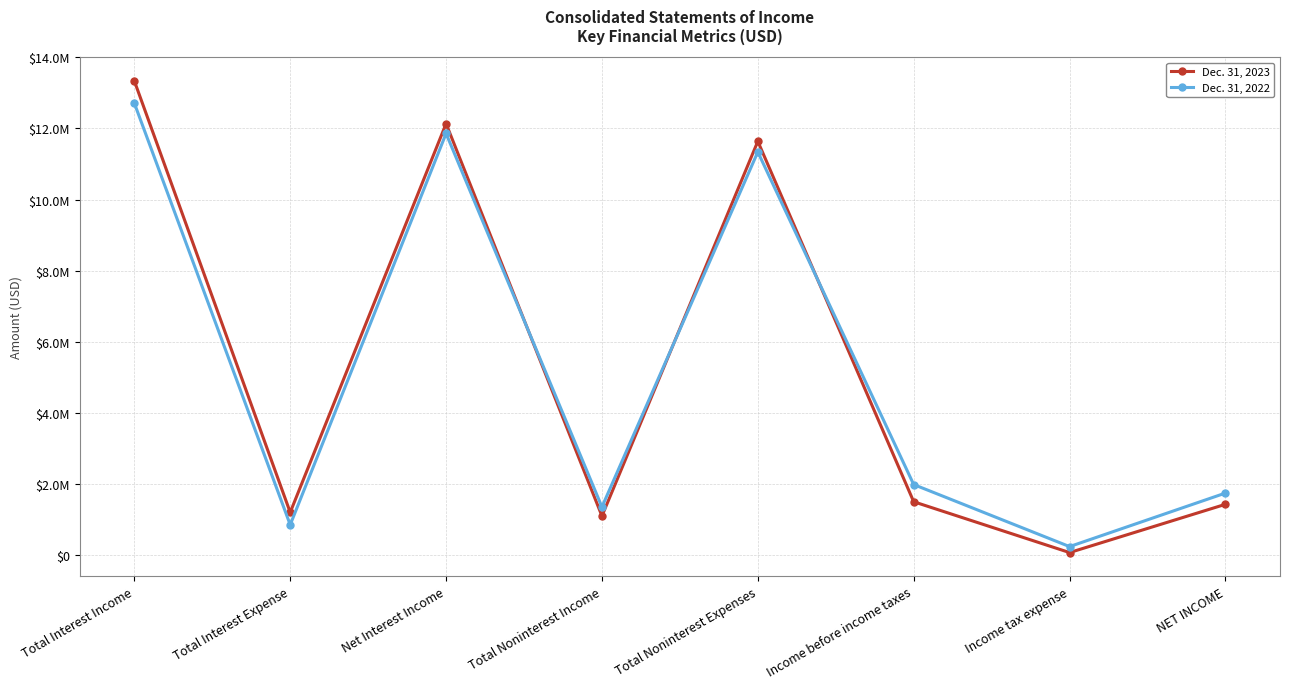

Between which two adjacent categories do Dec. 31, 2022 and Dec. 31, 2023 first intersect?

Net Interest Income and Total Noninterest Income